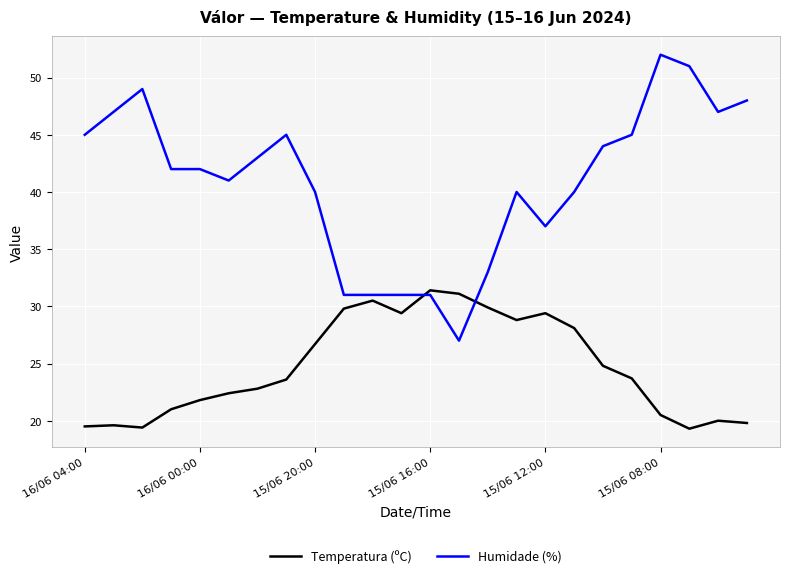

What are all the series names shown in the legend?

Temperatura (ºC), Humidade (%)